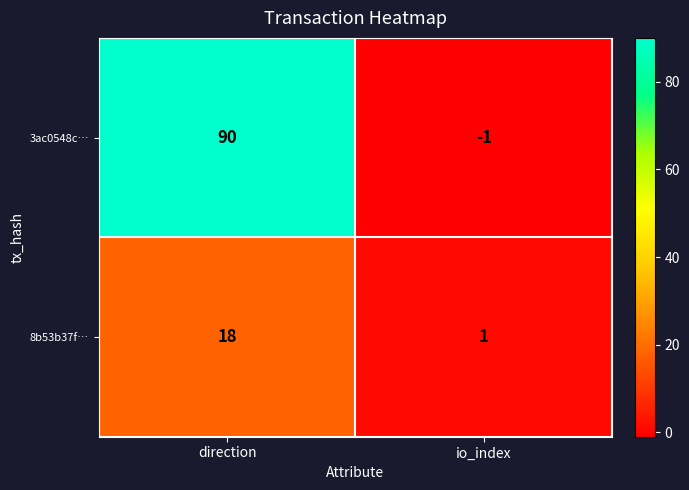

Which category has the highest value in the 3ac0548c… series?

direction